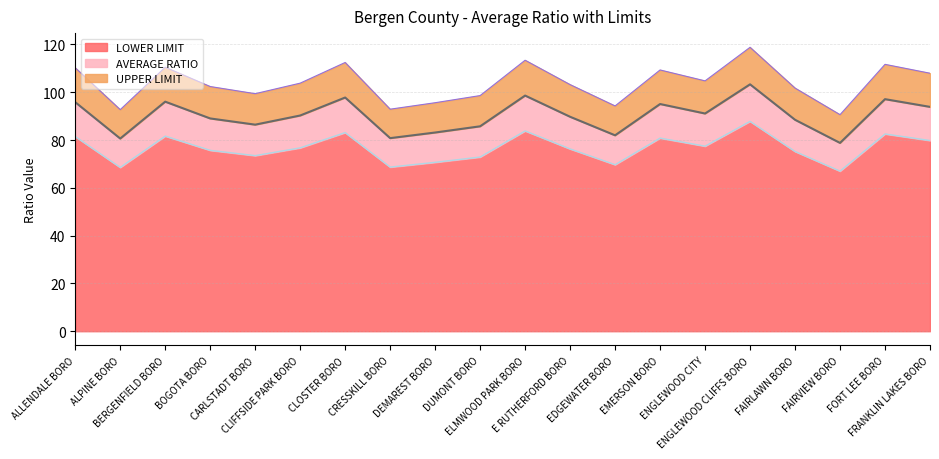

Is the value of UPPER LIMIT at CLIFFSIDE PARK BORO greater than the value of AVERAGE RATIO at FORT LEE BORO?

Yes